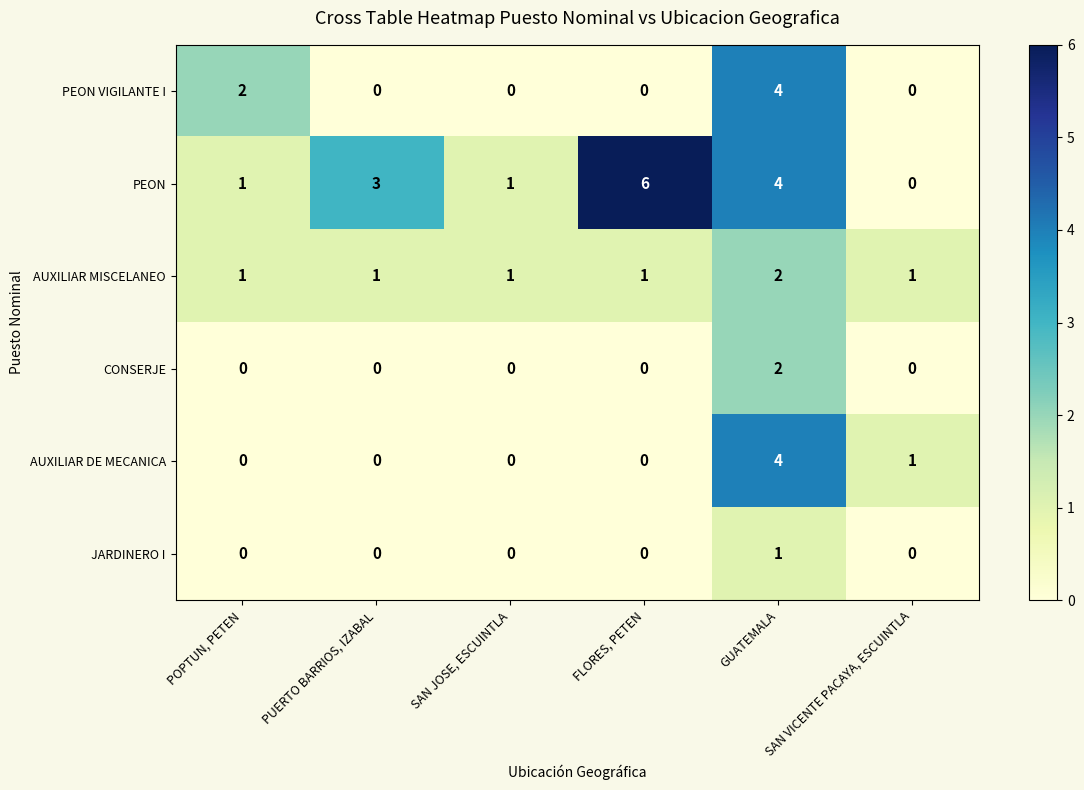

Which series changed the most between POPTUN, PETEN and SAN VICENTE PACAYA, ESCUINTLA?

PEON VIGILANTE I